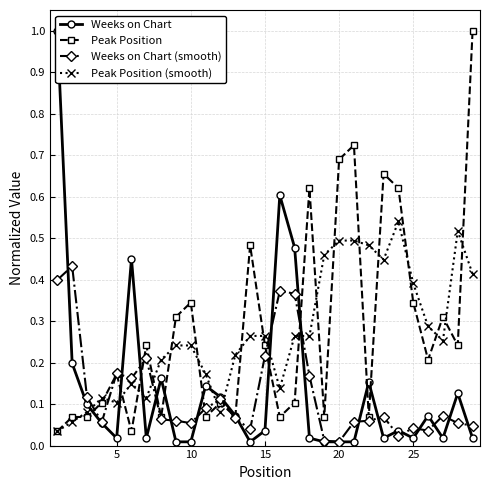

The Peak Position (smooth) series shows 0.5 at 20. True or false?

True